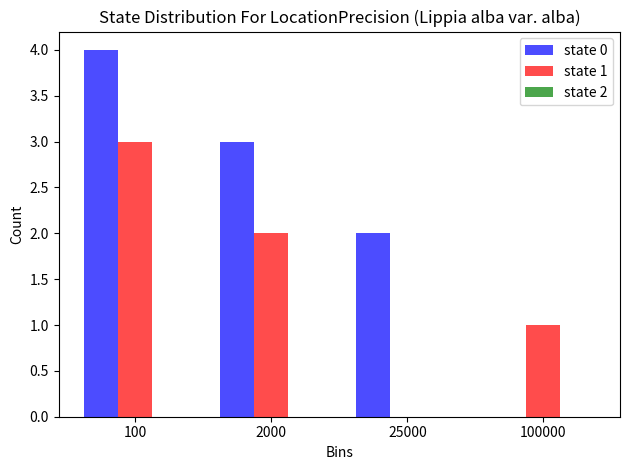

Is it true that state 0 equals 4 at 100?

True